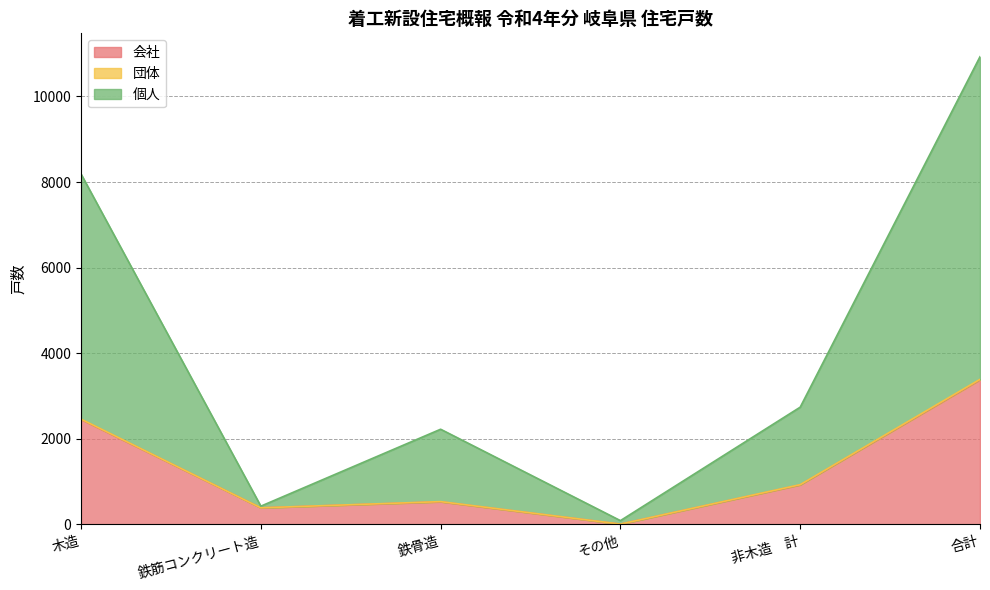

True or false: 会社 has a value of 1431 at 木造.

False